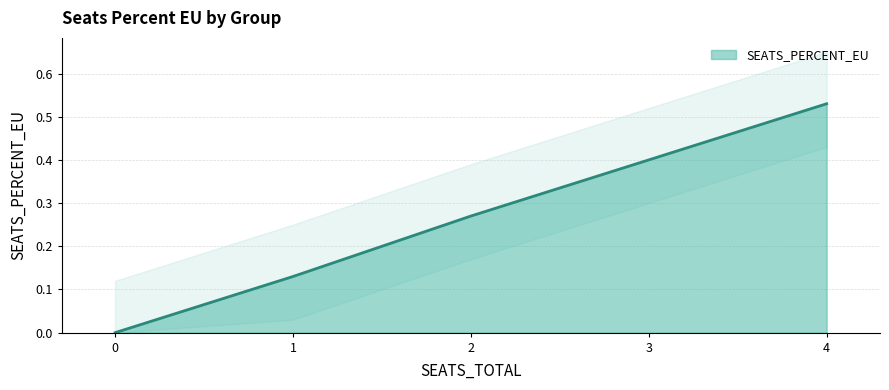

The value at NA is -0.2. True or false?

False